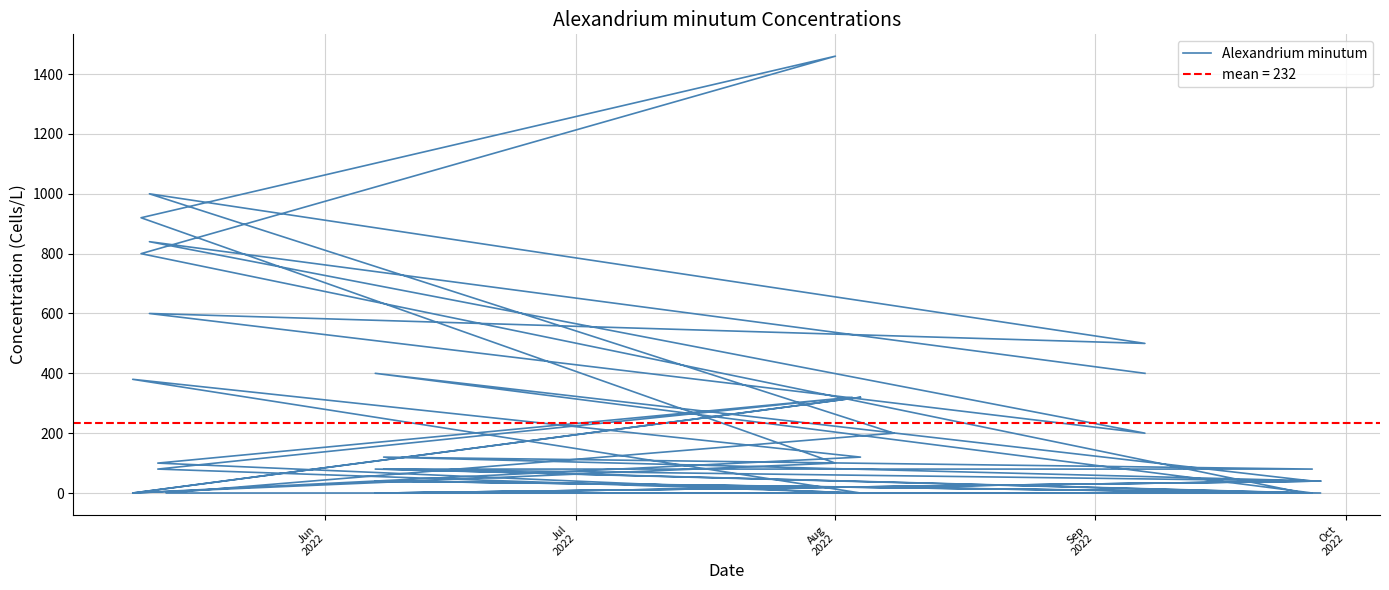

How many positive values are there?

27